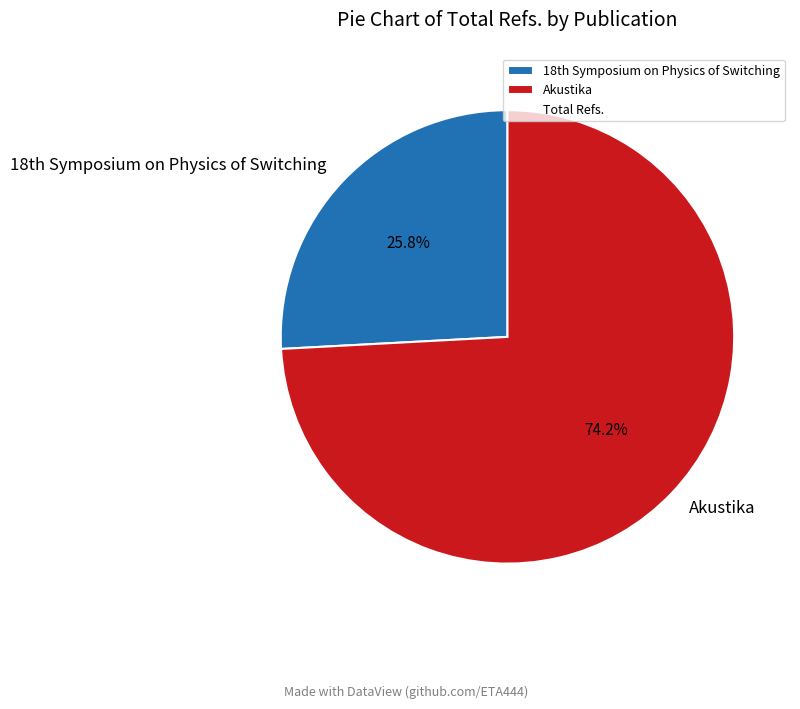

To the nearest percent, what is the difference between the largest and smallest slice percentages?

48%